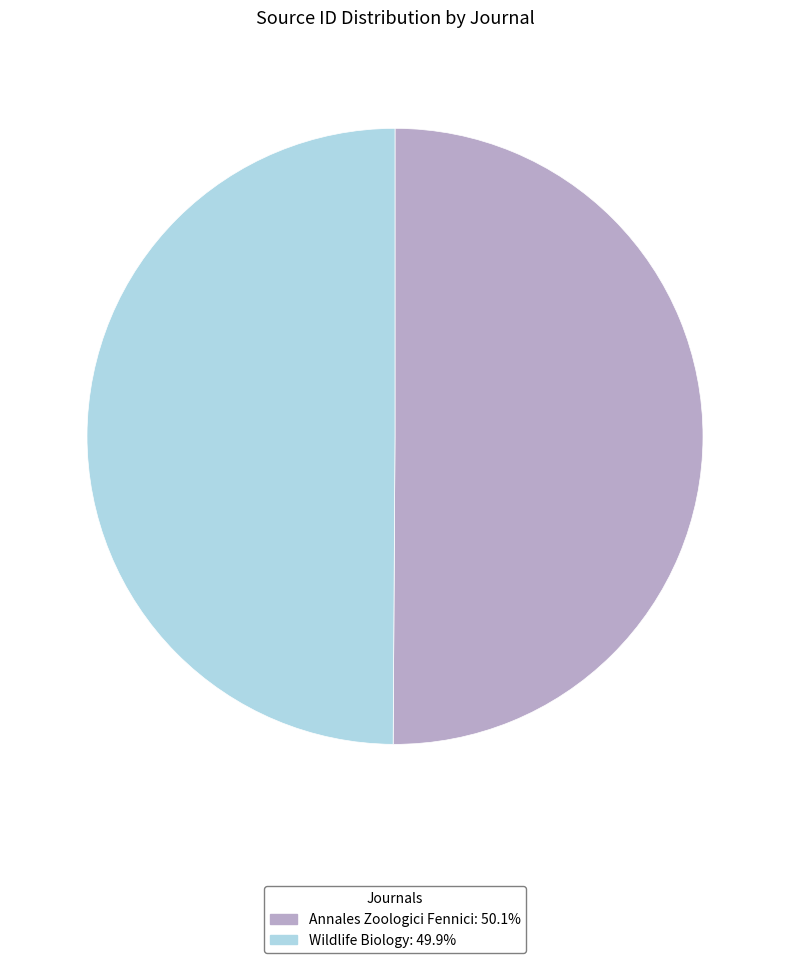

Approximately how many times larger is the value at Annales Zoologici Fennici: 50.1% compared to Wildlife Biology: 49.9%?

1.0